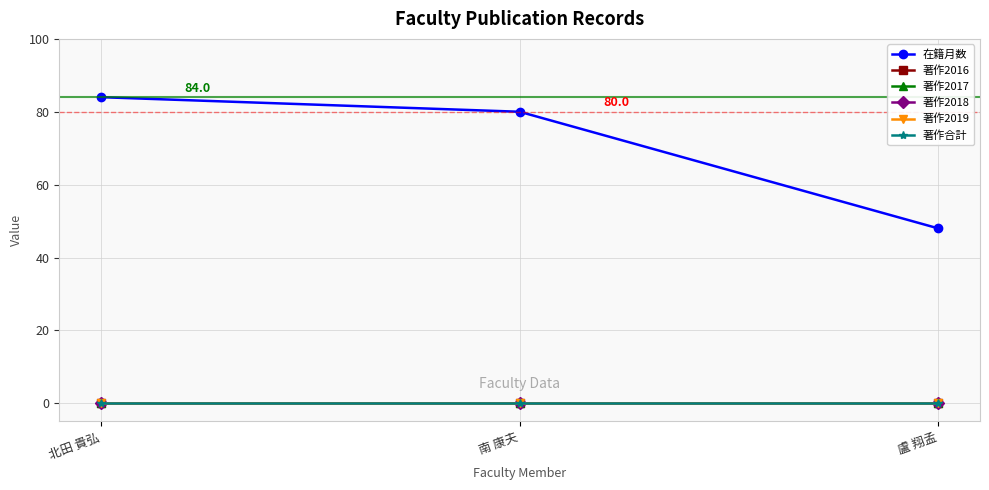

Is this an area chart (filled region under the line)?

No